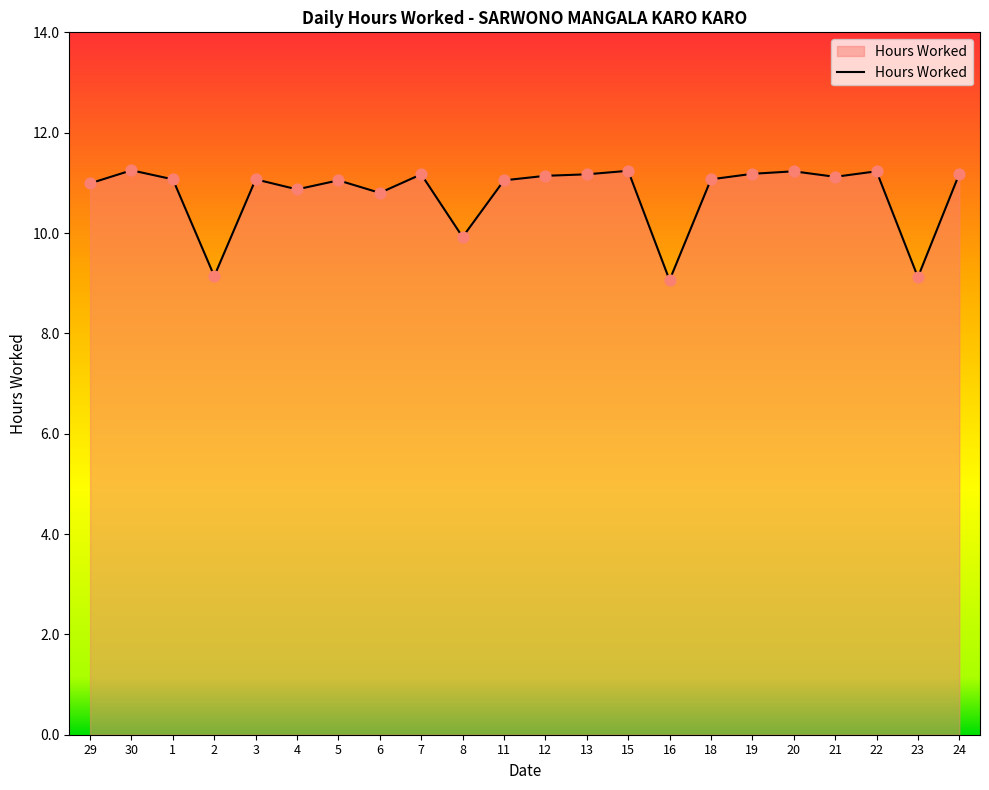

Which has a higher value, 8 or 16?

8